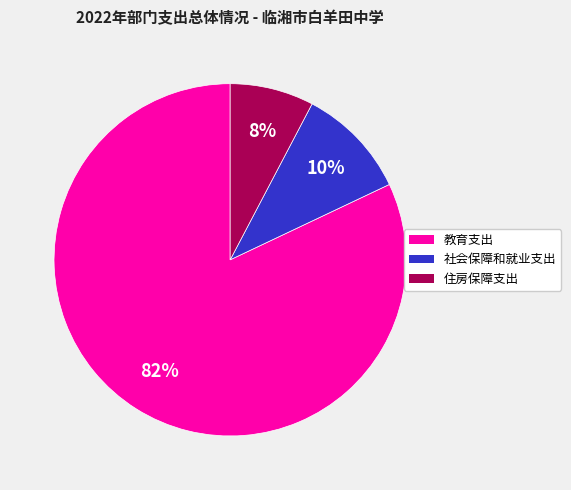

The 住房保障支出 slice represents 8% of the pie. True or false?

True